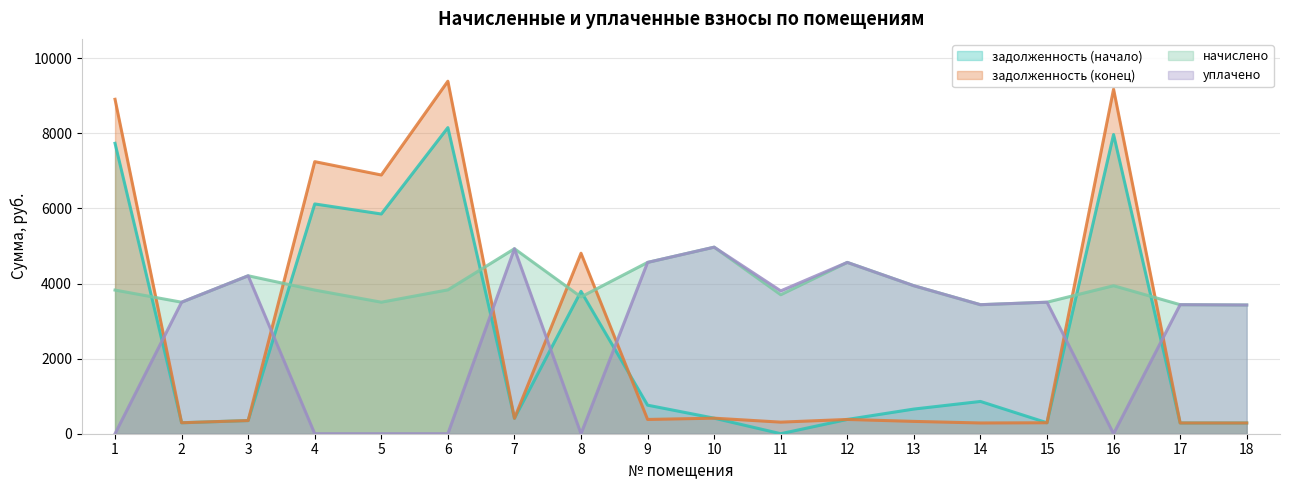

True or false: начислено has a value of 3436.2 at 14.

True